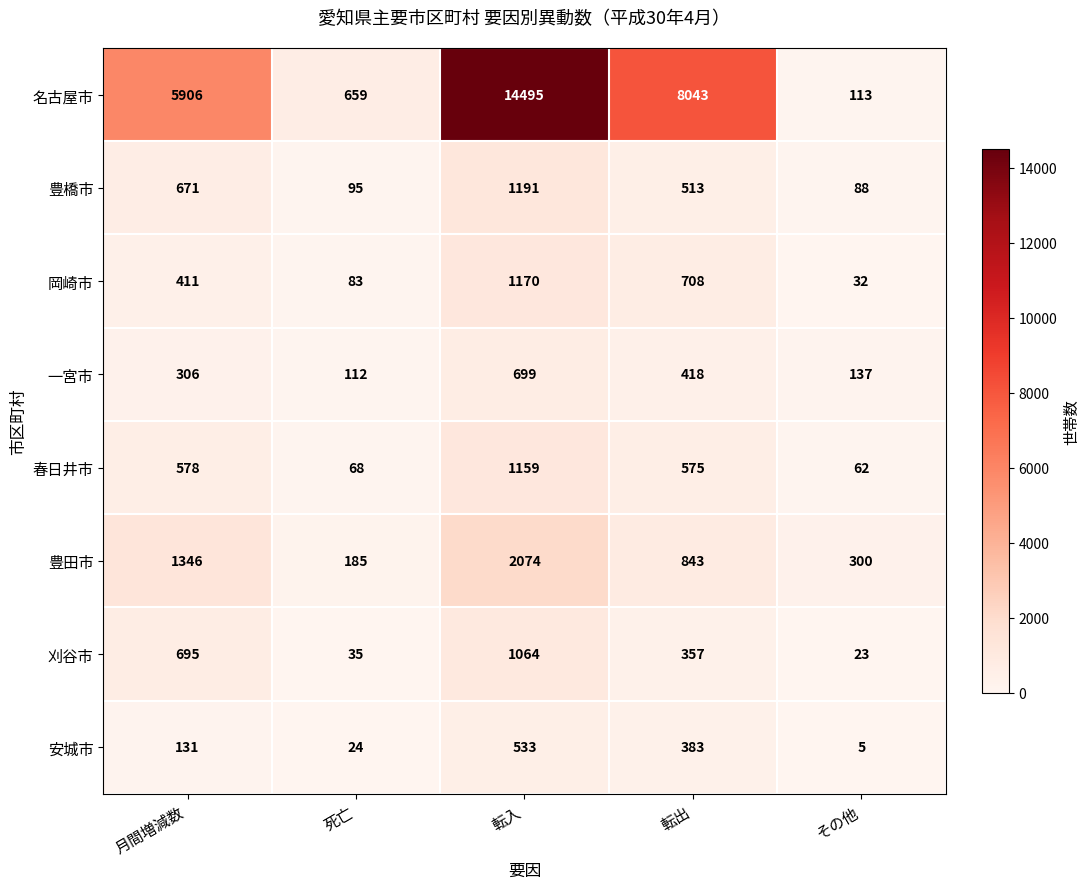

What is the spread (max minus min) of values at 死亡?

635